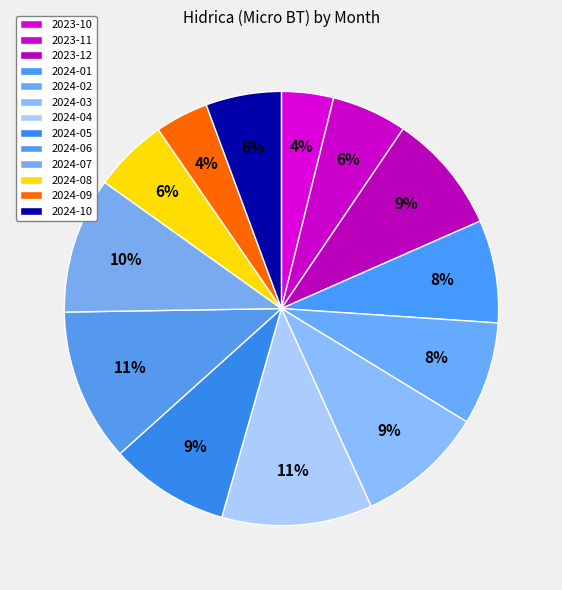

To the nearest percent, what is the difference between the 2024-01 and 2024-05 slice percentages?

1%